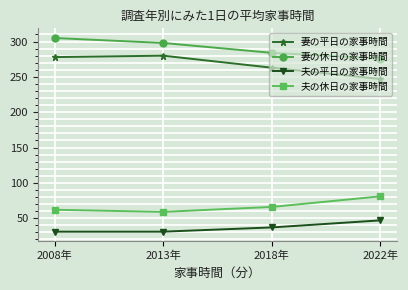

What is the smallest value displayed?

31